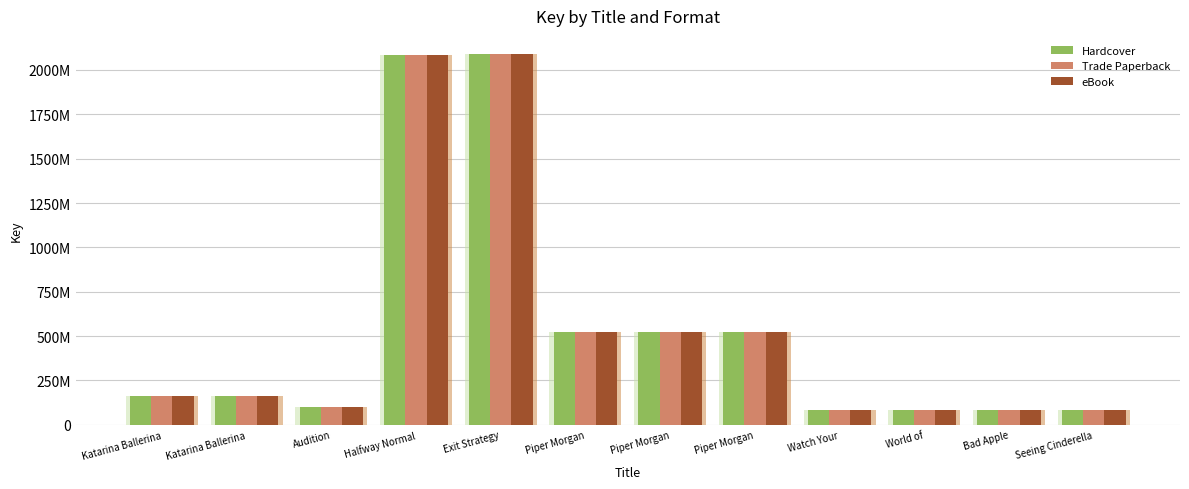

The Trade Paperback series shows 100270889 at Audition. True or false?

True